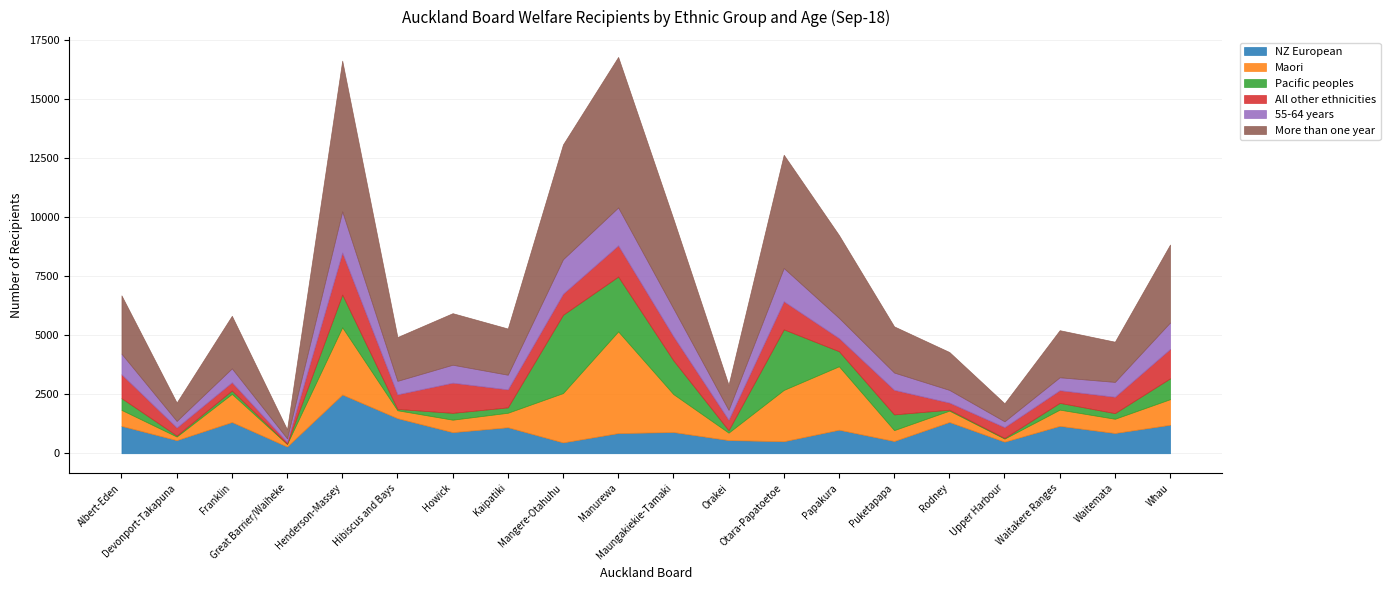

True or false: All other ethnicities has a value of 1040 at Puketapapa.

True